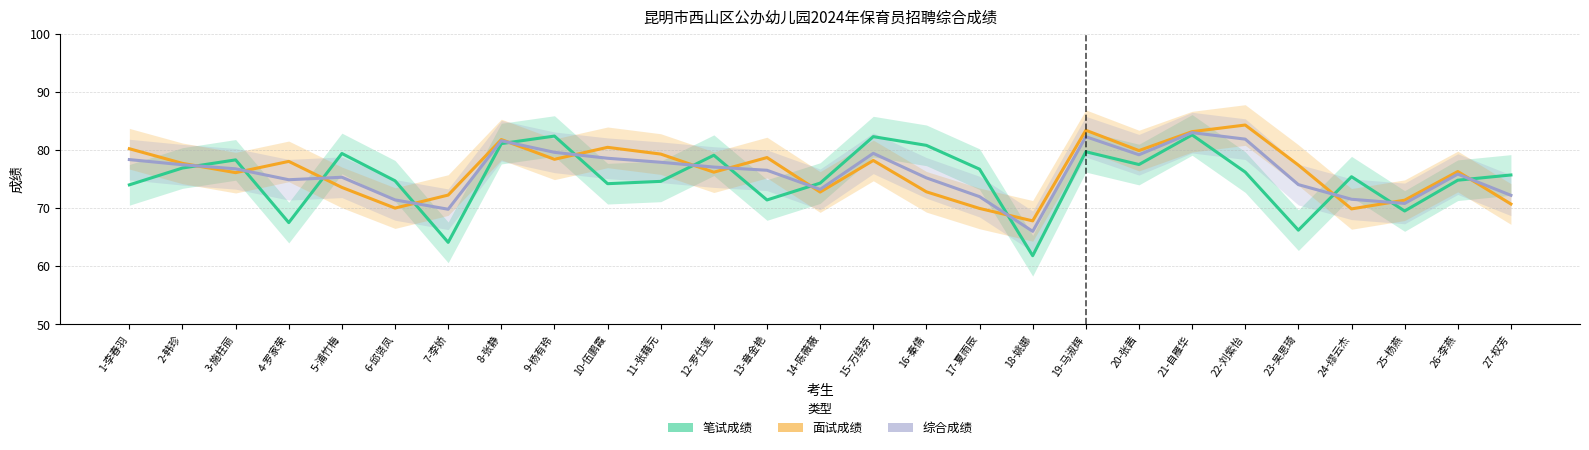

True or false: 面试成绩 has a value of 107.6 at 25-杨燕.

False